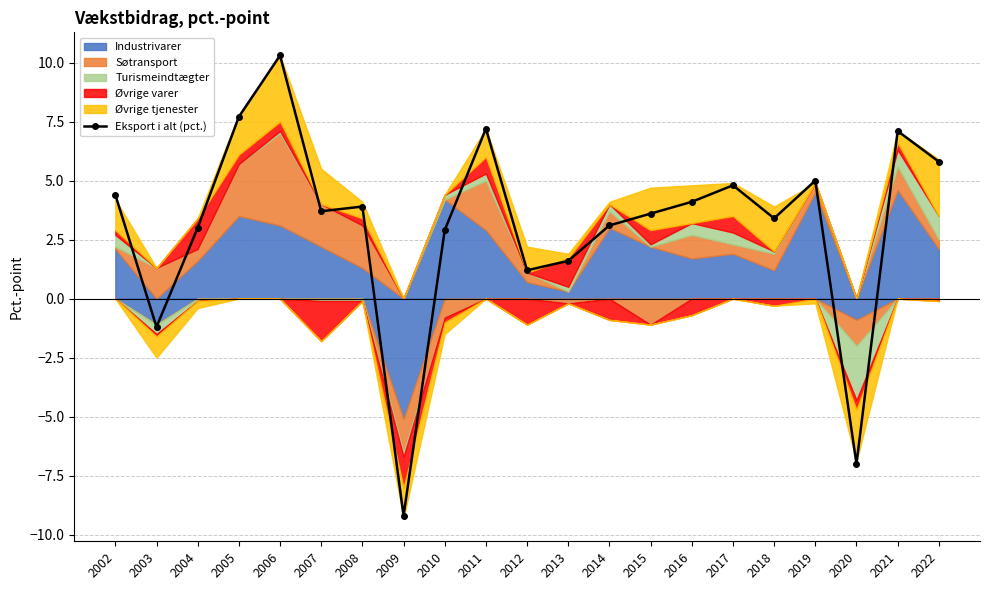

Reading left to right, list all the values displayed in this chart.

2002=4.4	2003=-1.2	2004=3.0	2005=7.7	2006=10.3	2007=3.7	2008=3.9	2009=-9.2	2010=2.9	2011=7.2	2012=1.2	2013=1.6	2014=3.1	2015=3.6	2016=4.1	2017=4.8	2018=3.4	2019=5.0	2020=-7.0	2021=7.1	2022=5.8